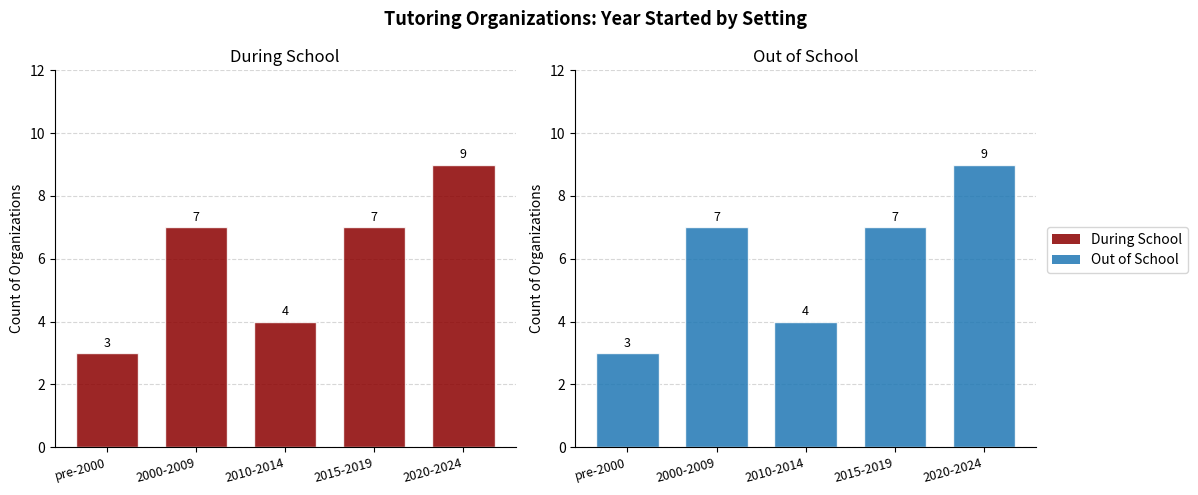

What is the maximum value for During School?

9